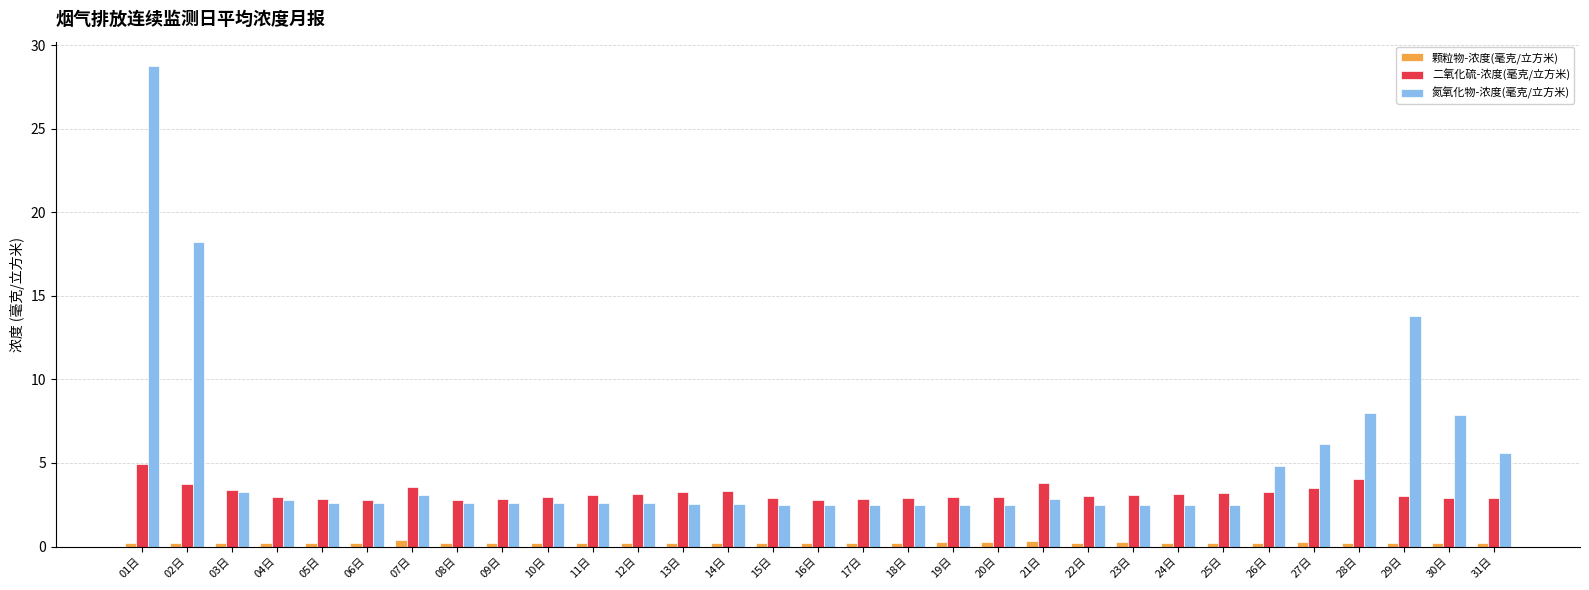

Are the bars horizontal?

No